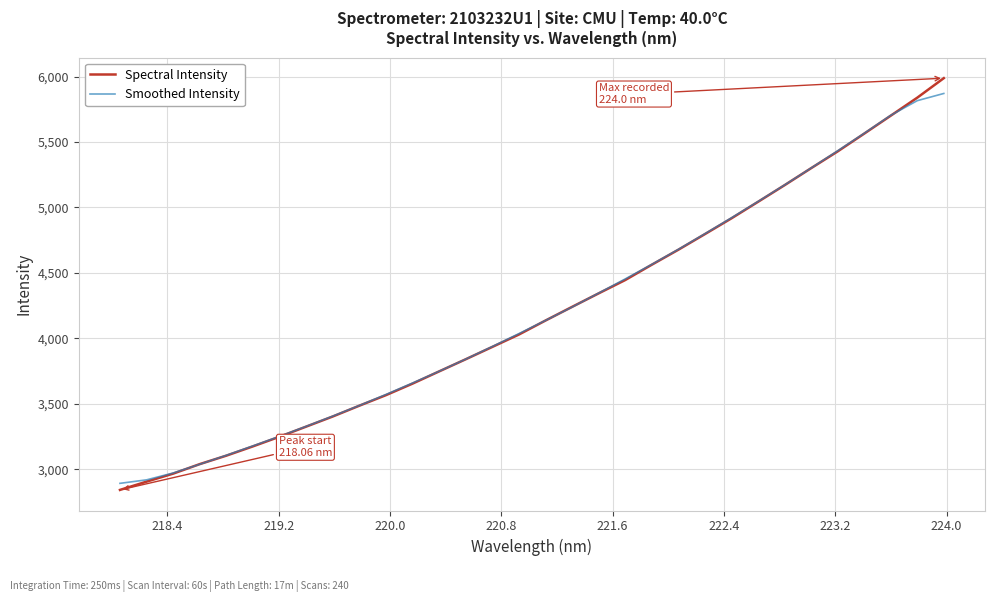

What is the maximum value for Spectral Intensity?

5988.7